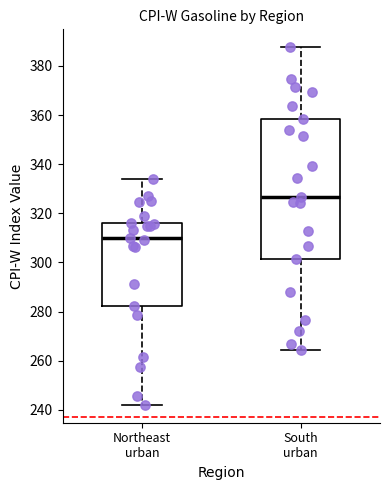

Which box is the tallest, from its lower edge to its upper edge?

South urban